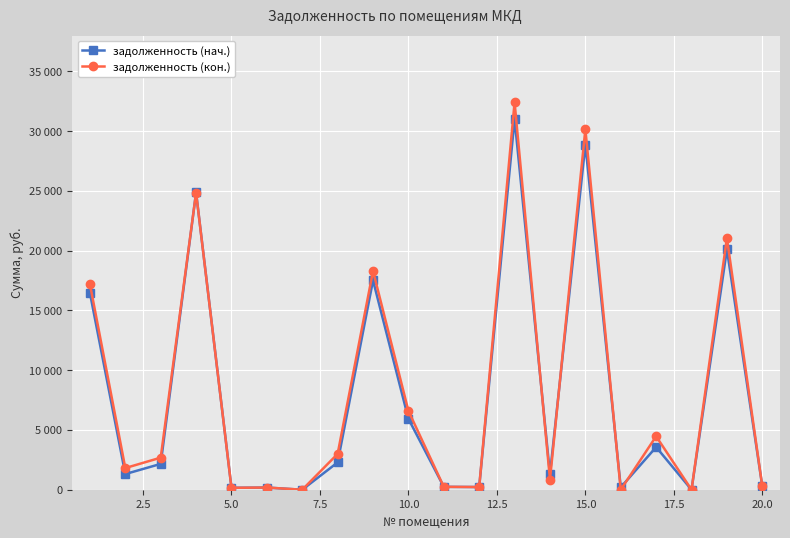

What is the value of the задолженность (кон.) point at the 13th from the left?

32409.0